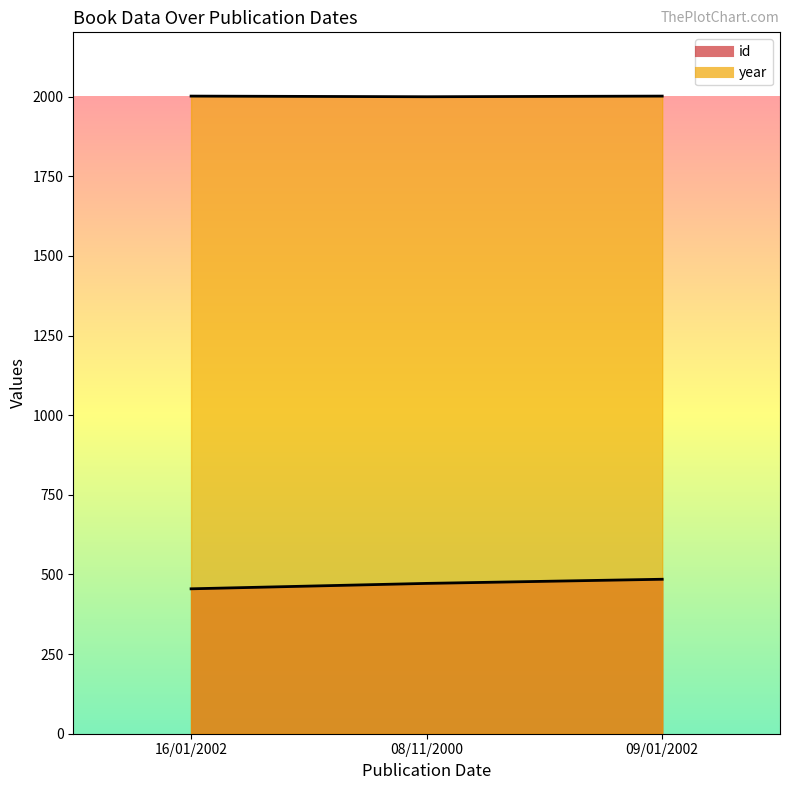

At how many categories does at least one series exceed 1608?

3